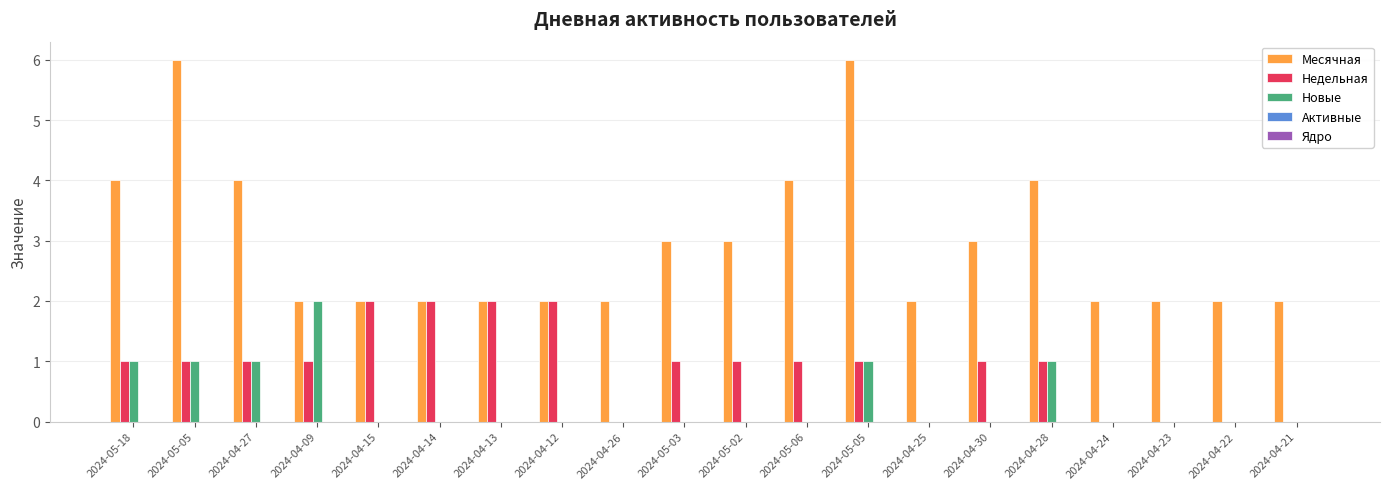

How many categories are shown in the chart?

20